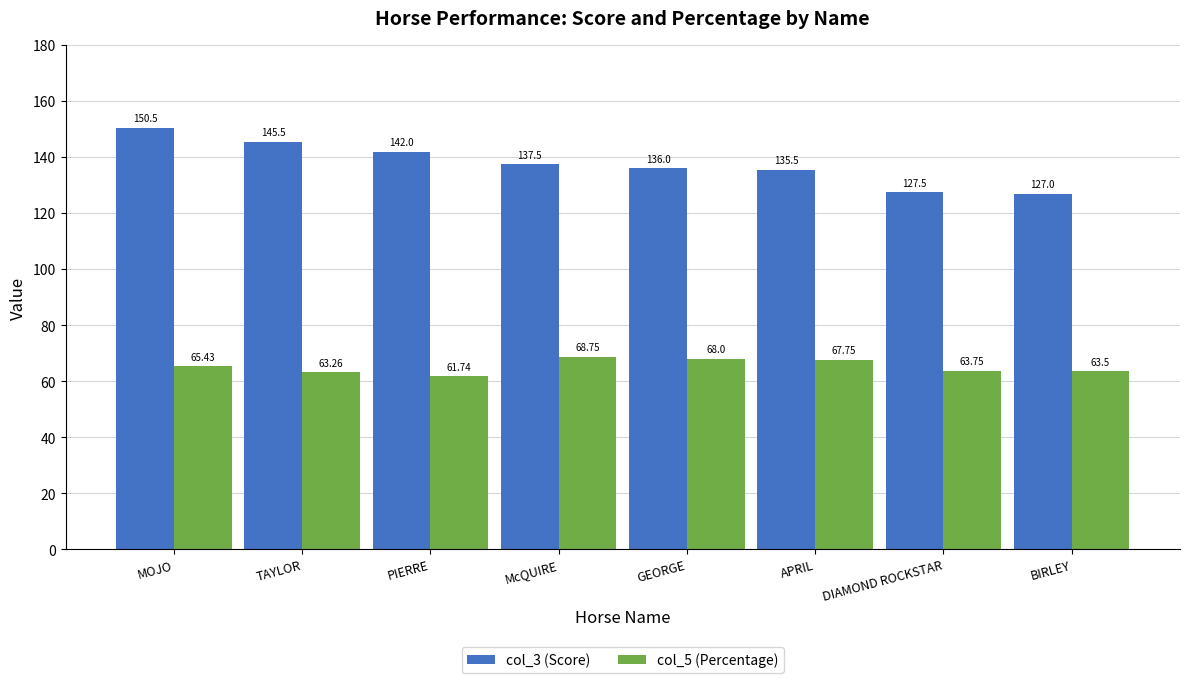

Read the col_5 (Percentage) value at TAYLOR.

63.3